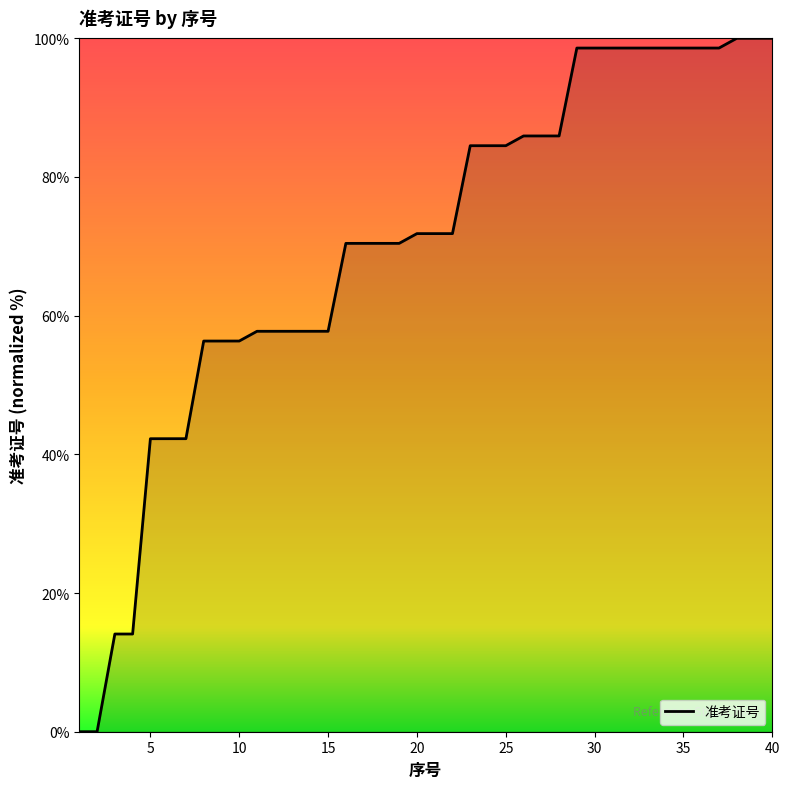

Does the chart display data point markers on the line(s)?

No